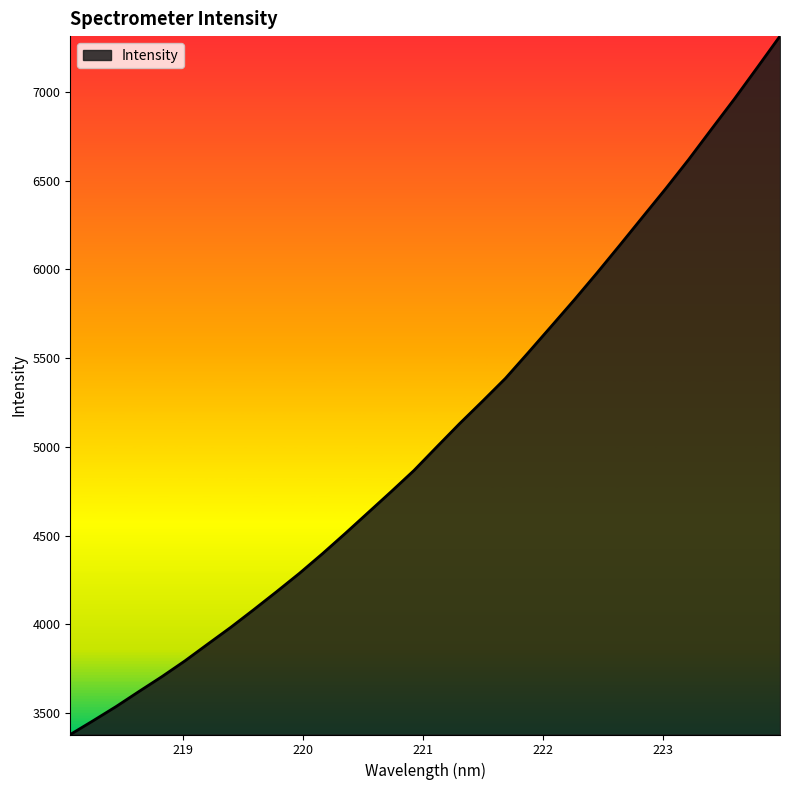

Does the chart have visible grid lines?

No